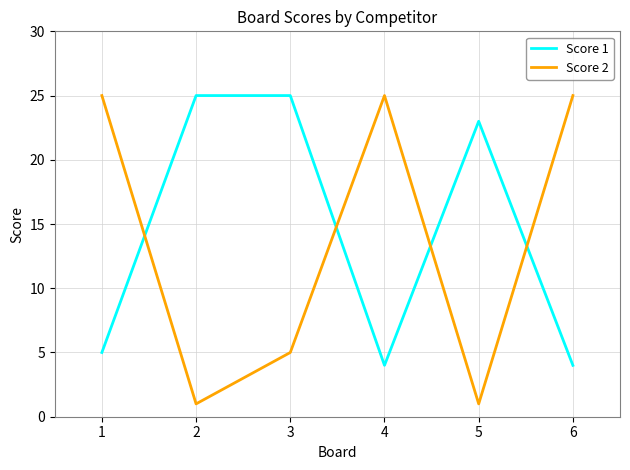

What is the highest value of the Score 2 series?

25